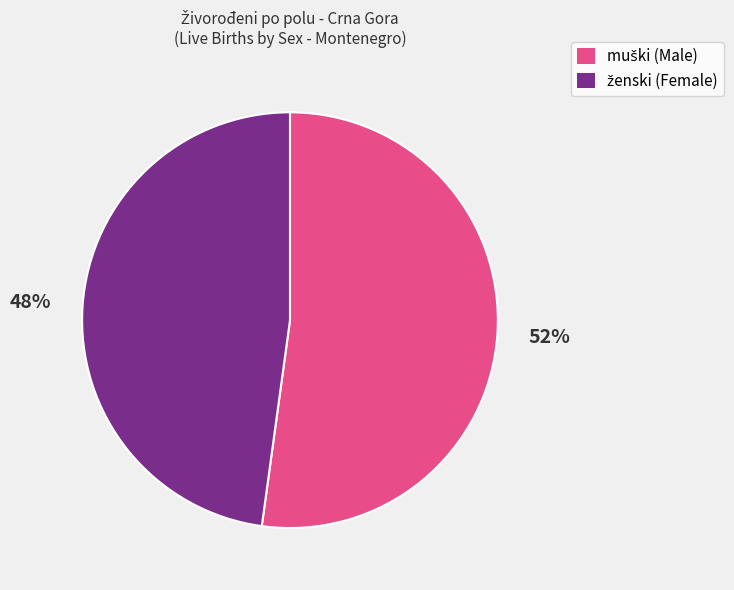

Is there a majority slice in this chart?

Yes